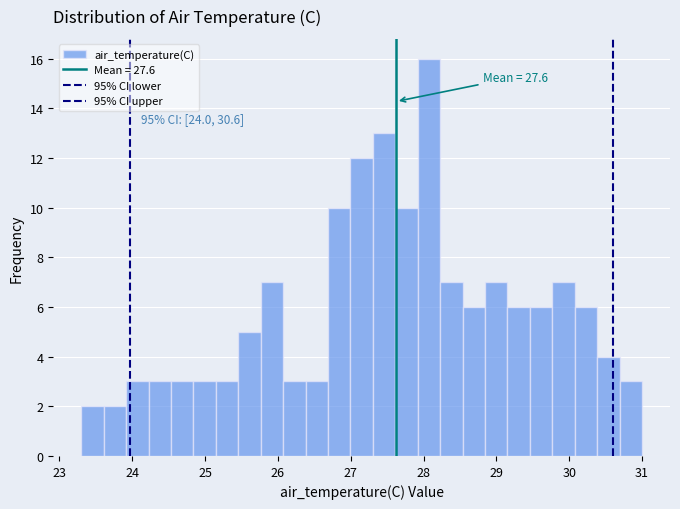

Read against the x-axis, roughly where is the centre of the tallest bar?

28.1